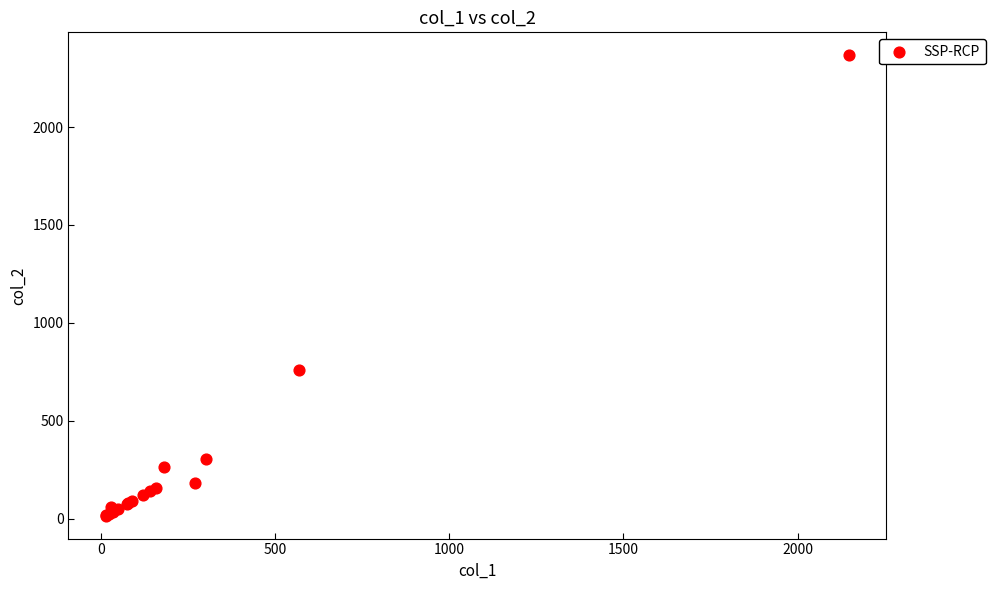

What Y value in the scatter plot is closest to 1191?

760.0